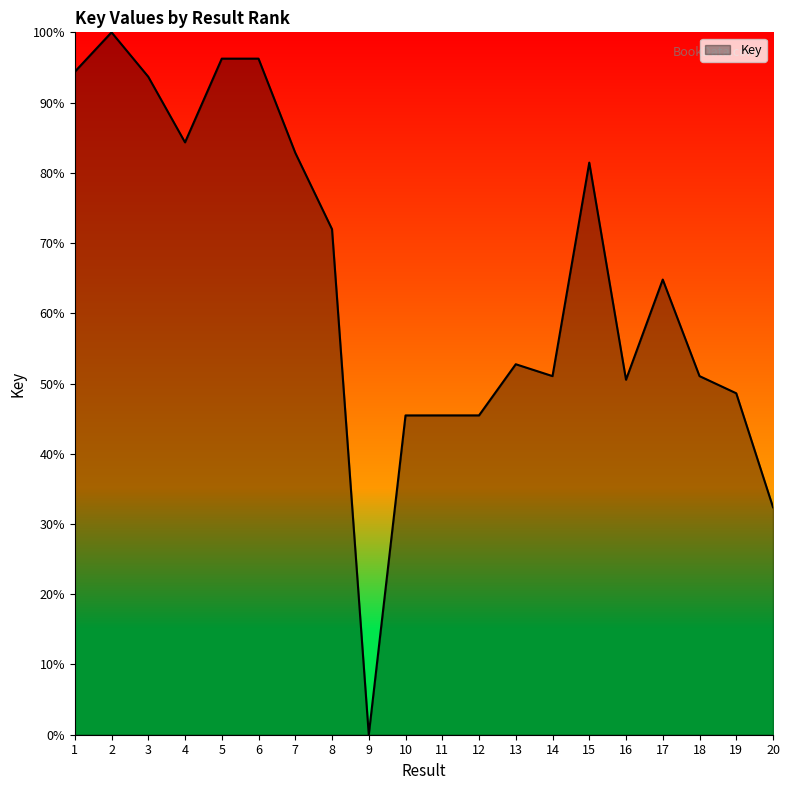

The value at 16 is 29.3. True or false?

False